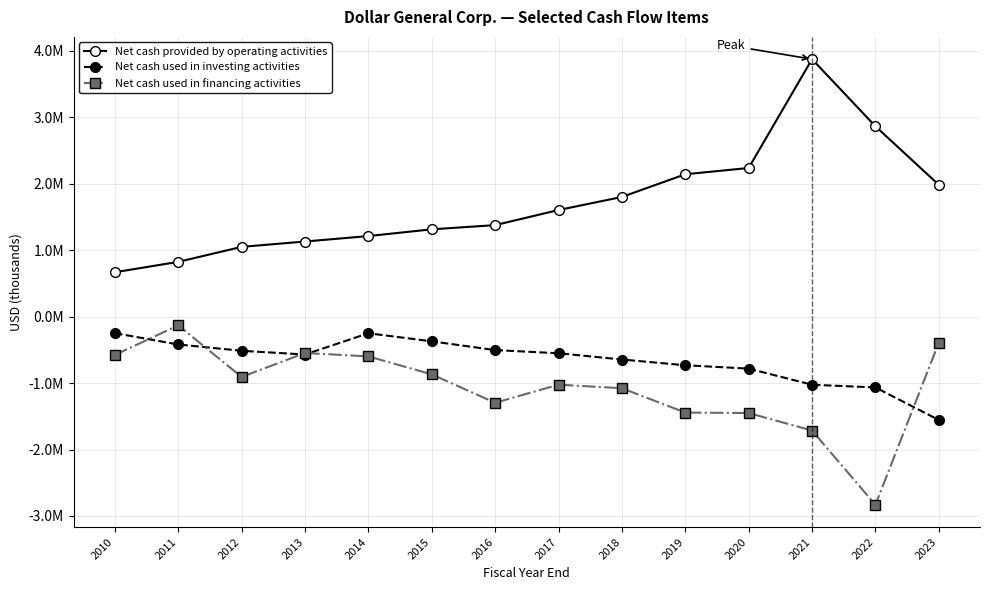

What are all the series names shown in the legend?

Net cash provided by operating activities, Net cash used in investing activities, Net cash used in financing activities